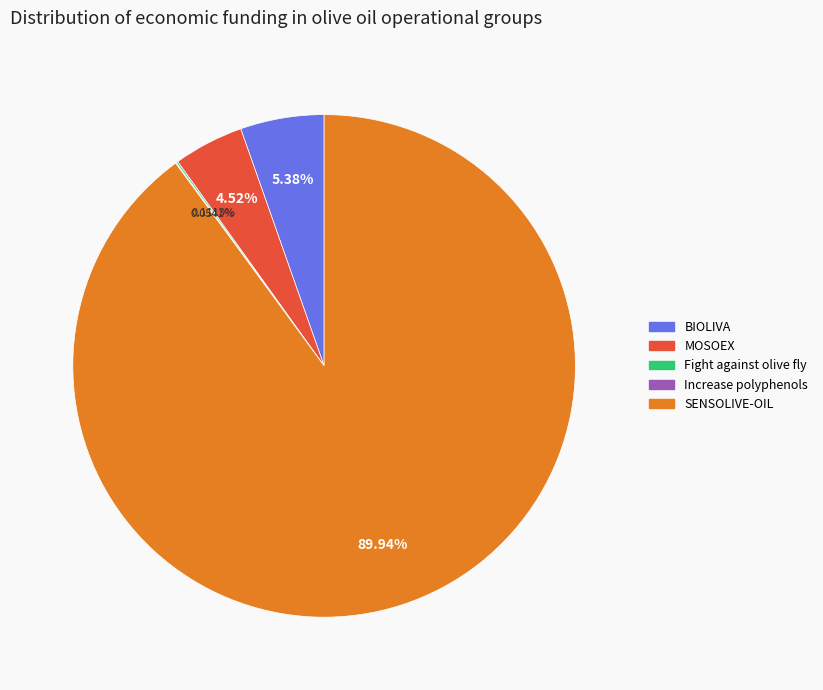

What is the largest slice in the pie chart?

SENSOLIVE-OIL